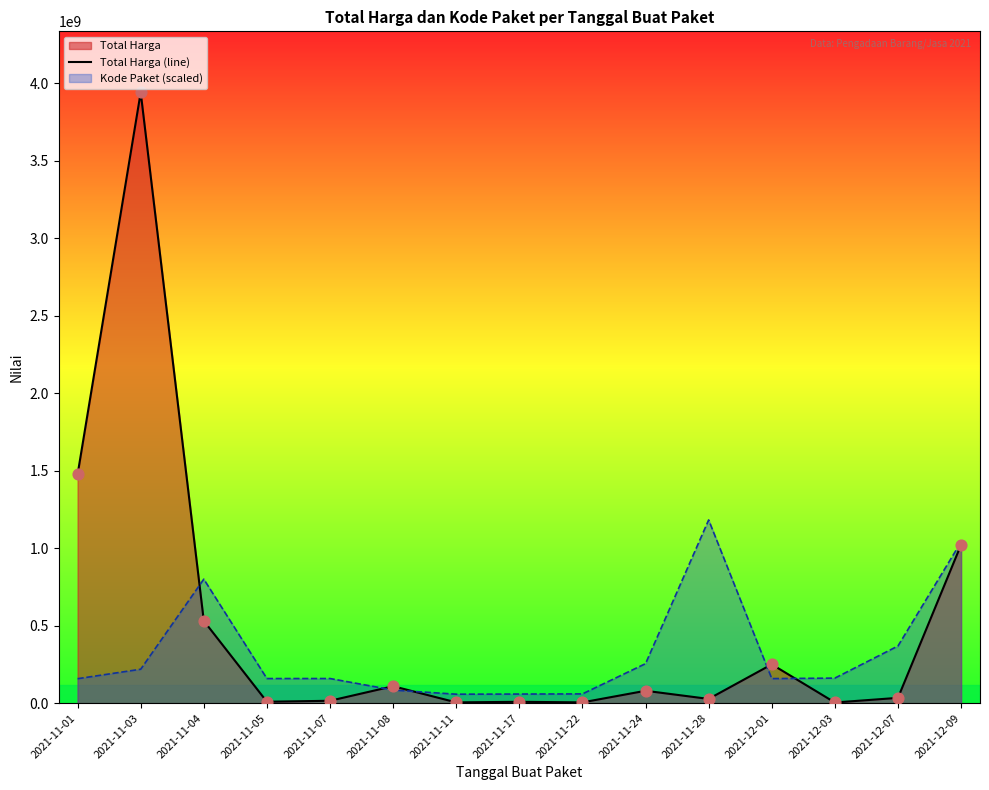

What is the ratio of the value at 2021-12-09 to the value at 2021-11-07?

65.9